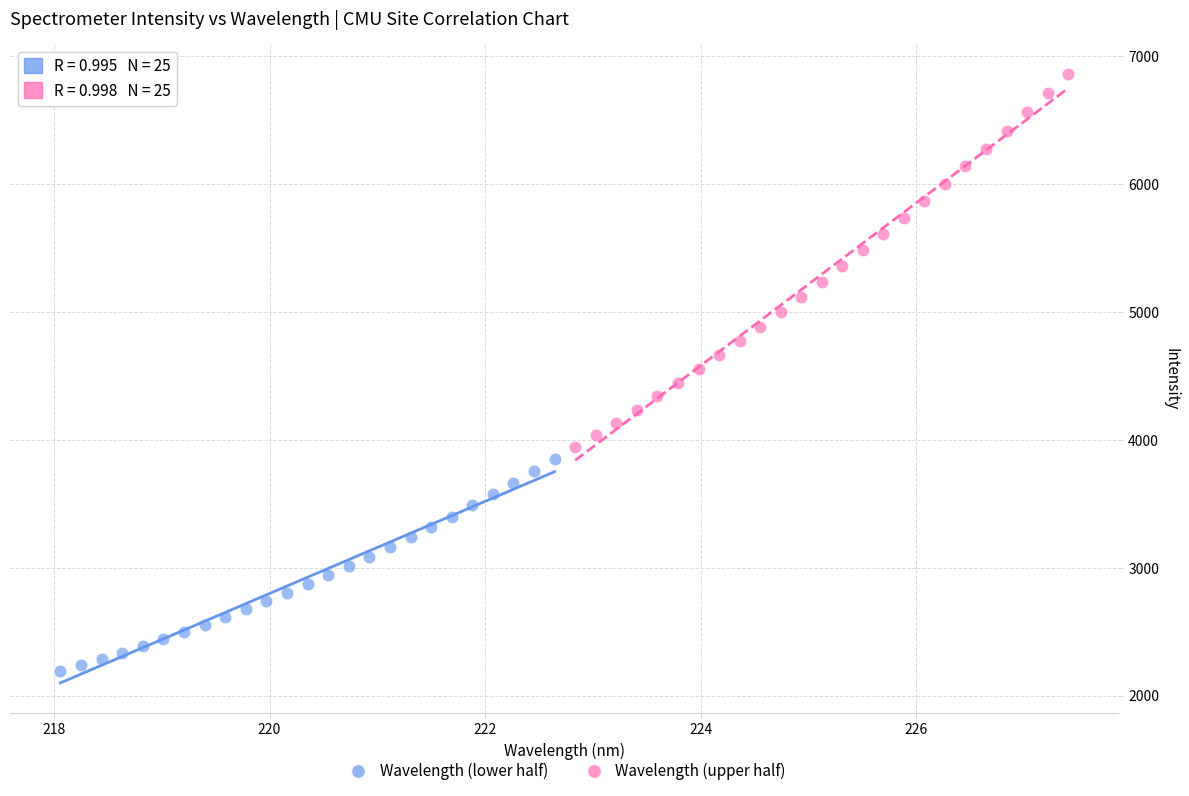

Which series contains the highest Y value?

Wavelength (upper half)